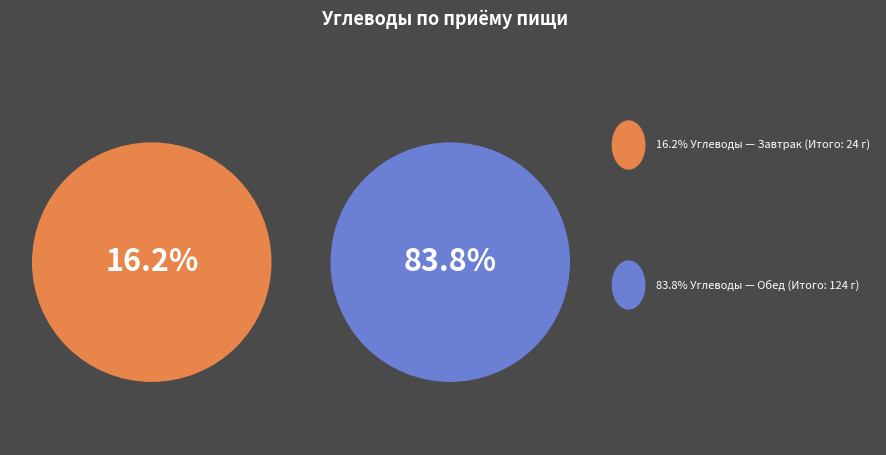

True or false: Завтрак accounts for 23% of the total.

False